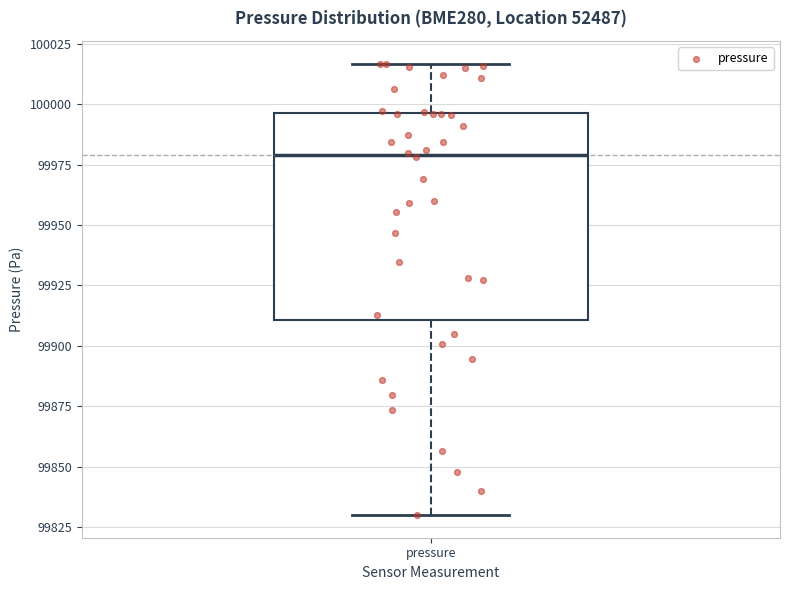

Where does the median line of the box for pressure sit on the y-axis? The values are not printed on the chart, so give them approximately, as read against the axis.

99980